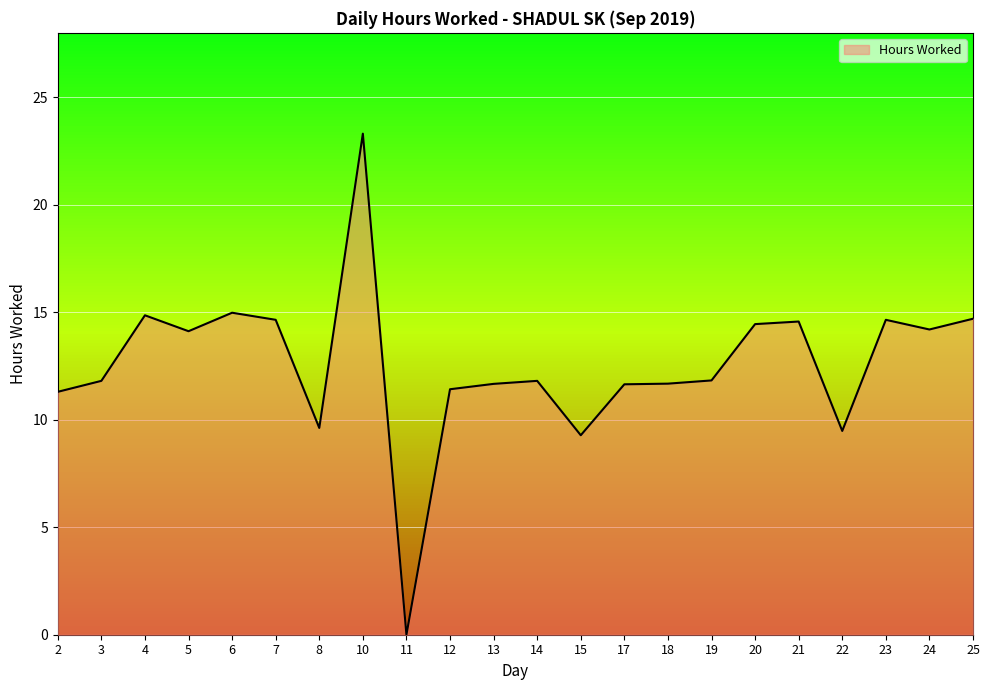

Reading left to right, what are all the values shown in this chart?

11.3	11.8	14.9	14.1	15.0	14.7	9.6	23.3	0.0	11.4	11.7	11.8	9.3	11.7	11.7	11.8	14.4	14.6	9.5	14.7	14.2	14.7